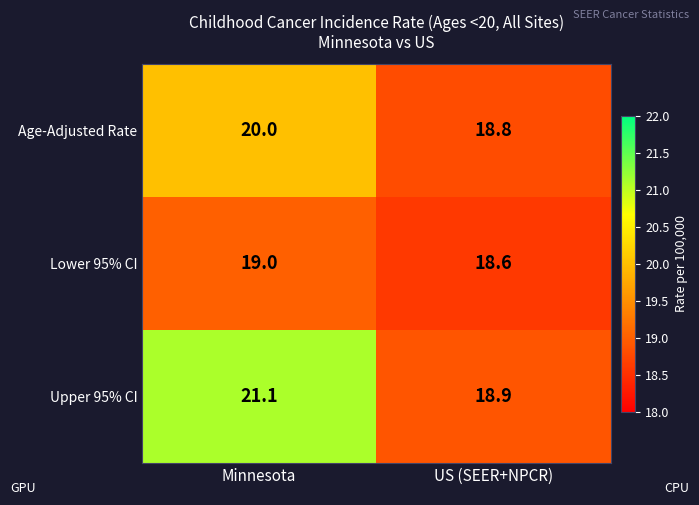

Read the Lower 95% CI value at US (SEER+NPCR).

18.6